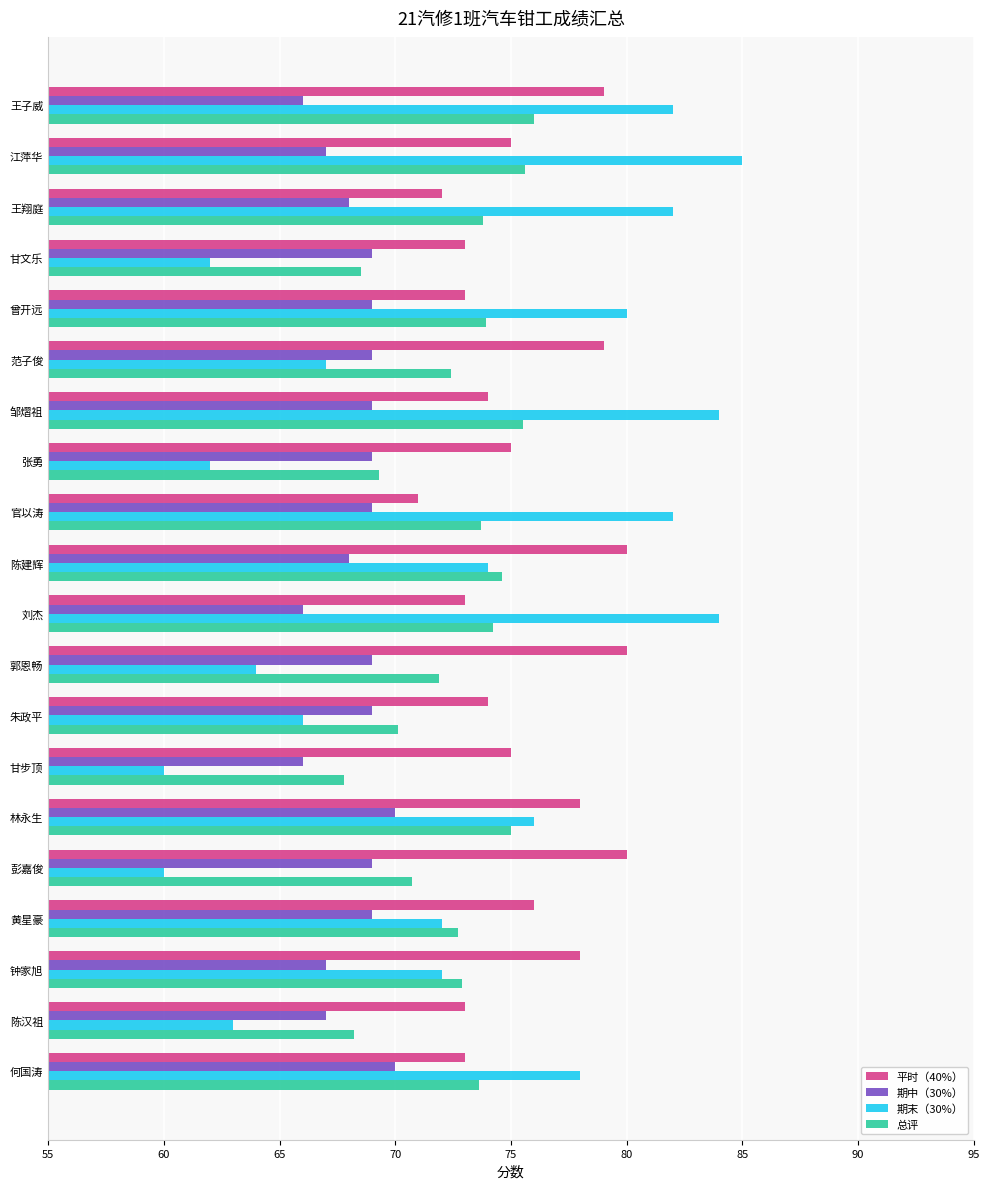

What is the minimum value shown in the chart?

60.0